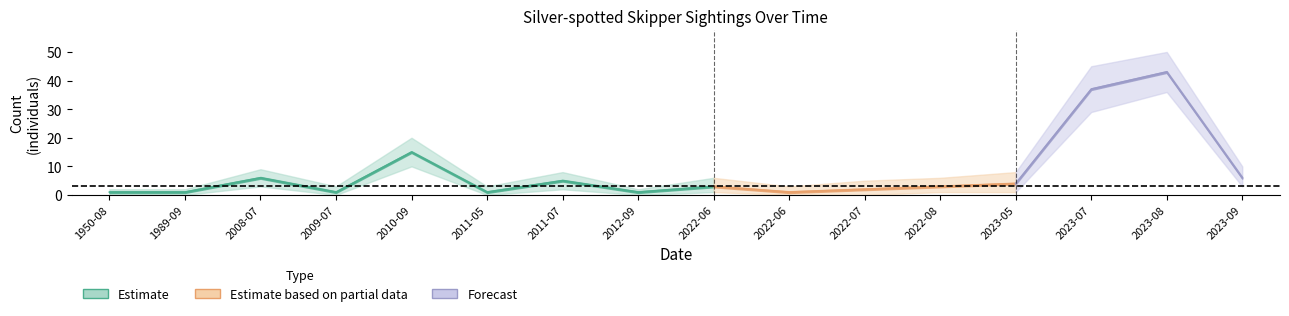

Is it true that Count_lower equals 0 at 2022-06-18?

True